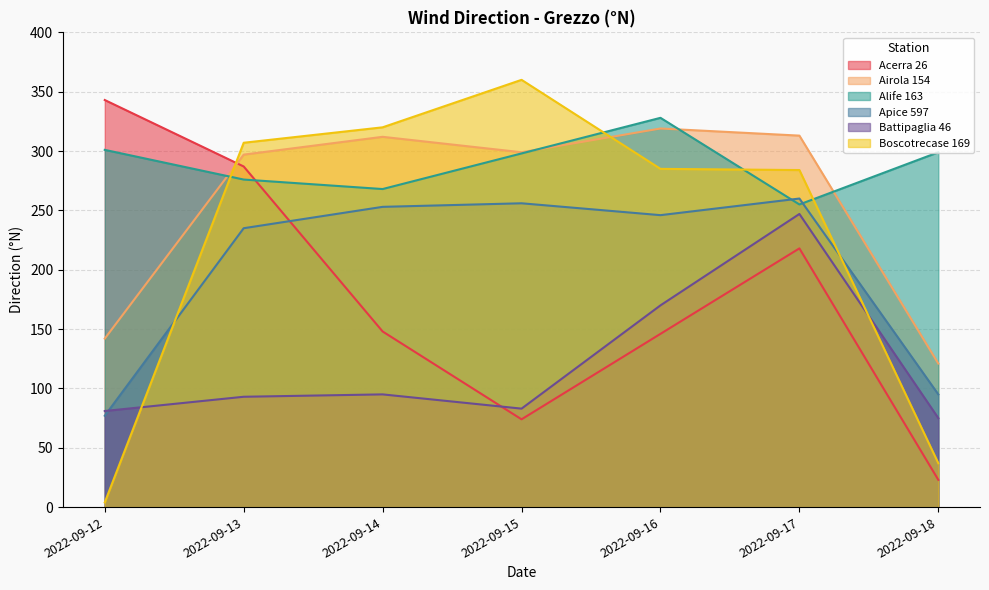

Which series ends up on top after the final intersection of Alife 163 and Airola 154?

Alife 163